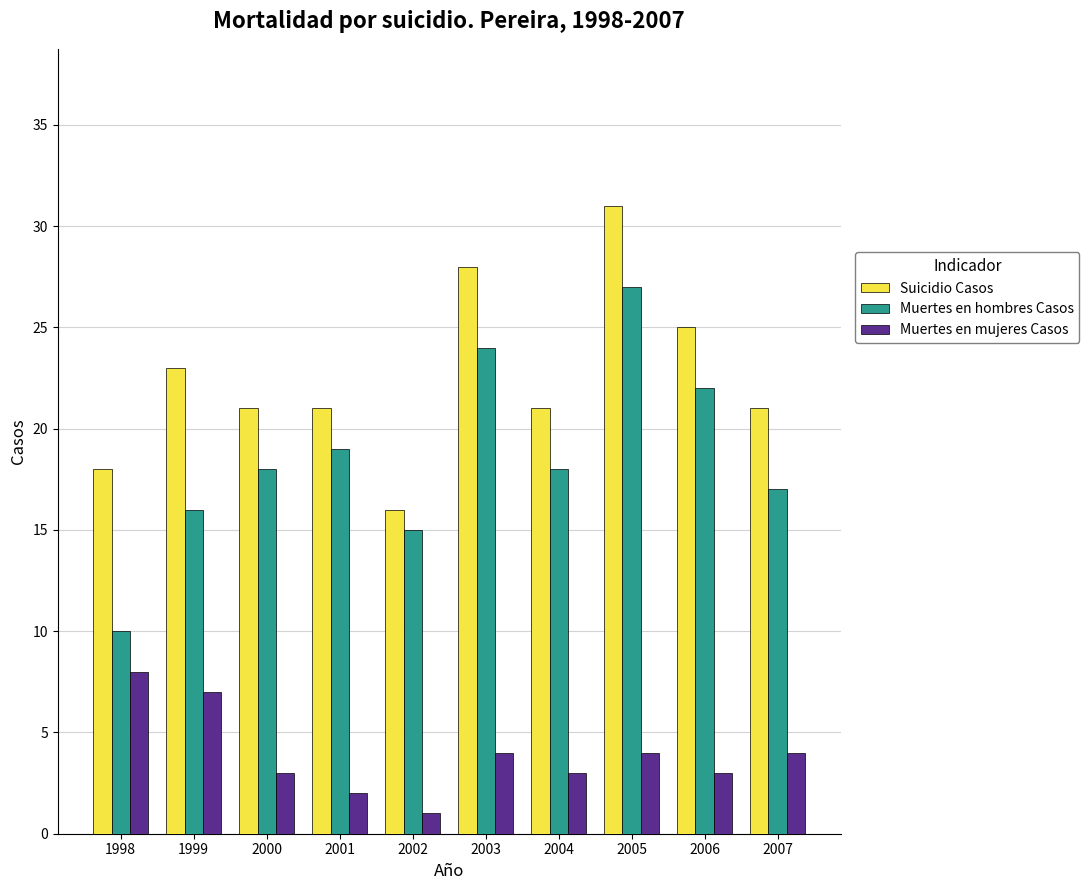

True or false: Muertes en mujeres Casos has a value of 1 at 2006.

False